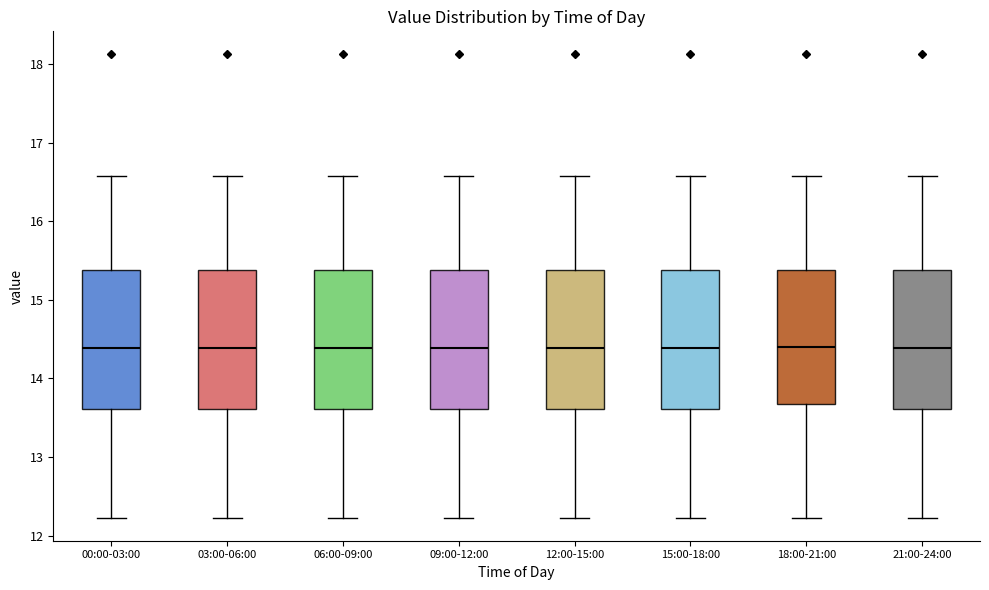

Where does the median line of the box for 18:00-21:00 sit on the y-axis? The values are not printed on the chart, so give them approximately, as read against the axis.

14.4